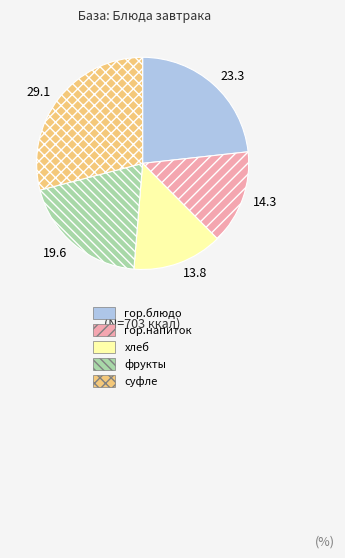

Rank the categories by value from lowest to highest.

хлеб, гор.напиток, фрукты, гор.блюдо, суфле